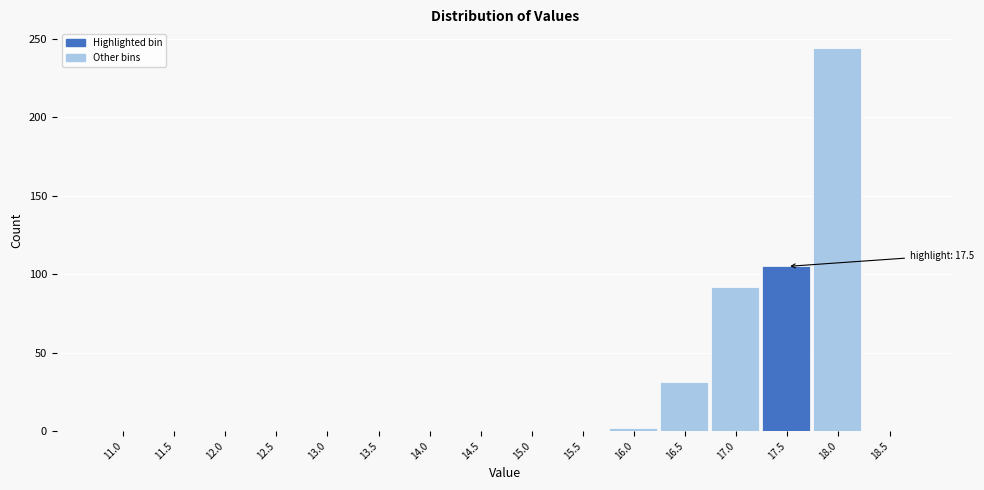

Reading right to left, extract all data points from this chart.

18.5=0	18.0=244	17.5=105	17.0=92	16.5=31	16.0=2	15.5=0	15.0=0	14.5=0	14.0=0	13.5=0	13.0=0	12.5=0	12.0=0	11.5=0	11.0=0